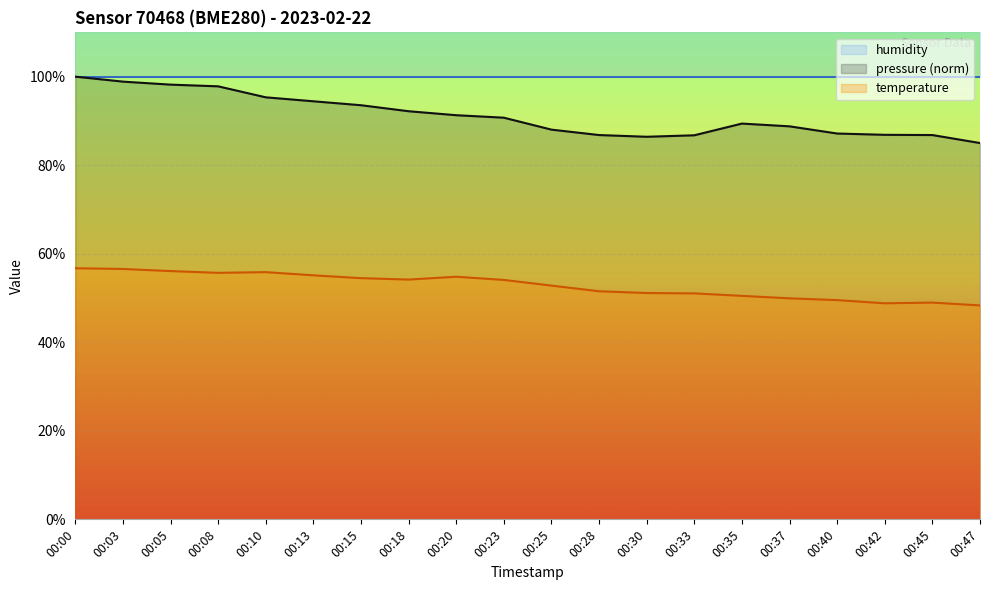

Reading left to right, what are all the values shown in this chart?

temperature: 00:00=56.7	00:03=56.6	00:05=56.1	00:08=55.7	00:10=55.8	00:13=55.1	00:15=54.5	00:18=54.2	00:20=54.8	00:23=54.1	00:25=52.8	00:28=51.5	00:30=51.1	00:33=51.0	00:35=50.5	00:37=49.9	00:40=49.5	00:42=48.8	00:45=49.0	00:47=48.3
pressure_scaled: 00:00=100.0	00:03=98.9	00:05=98.2	00:08=97.8	00:10=95.3	00:13=94.4	00:15=93.5	00:18=92.2	00:20=91.3	00:23=90.7	00:25=88.0	00:28=86.8	00:30=86.4	00:33=86.8	00:35=89.4	00:37=88.8	00:40=87.1	00:42=86.9	00:45=86.8	00:47=85.0